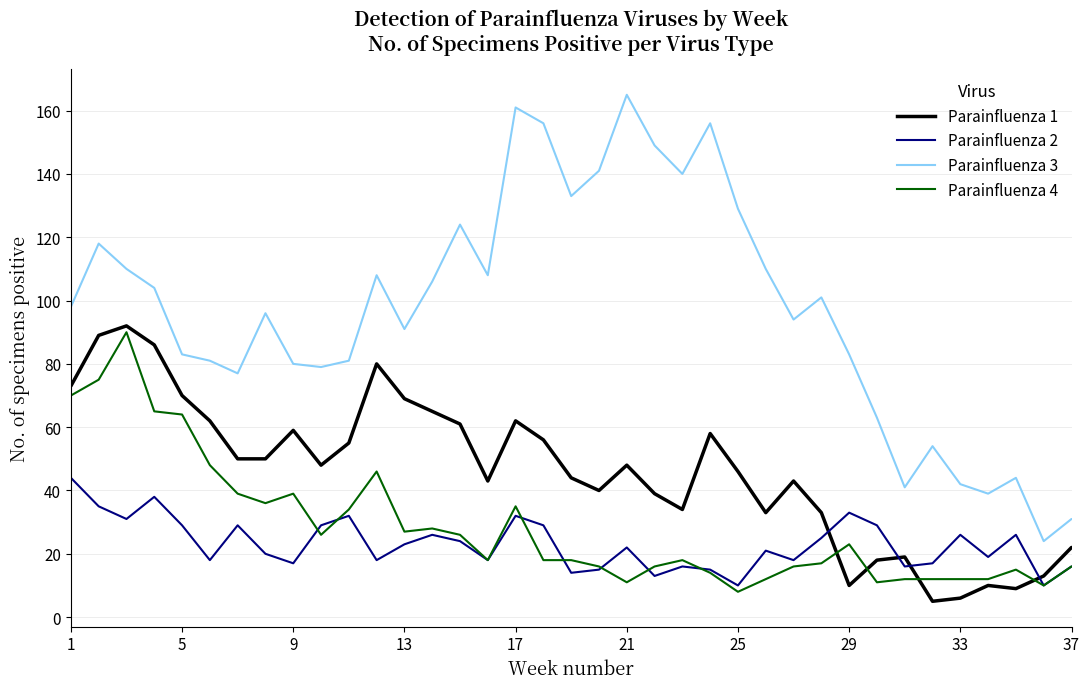

What is the minimum value for Parainfluenza 1?

5